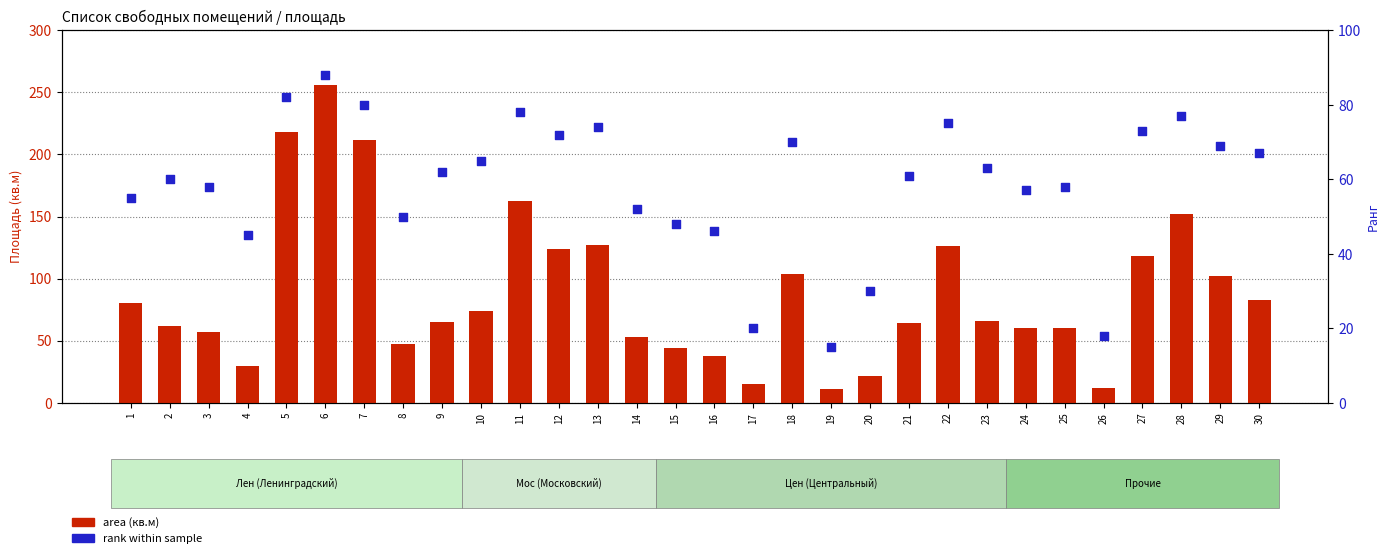

At how many categories does at least one series exceed 187?

3